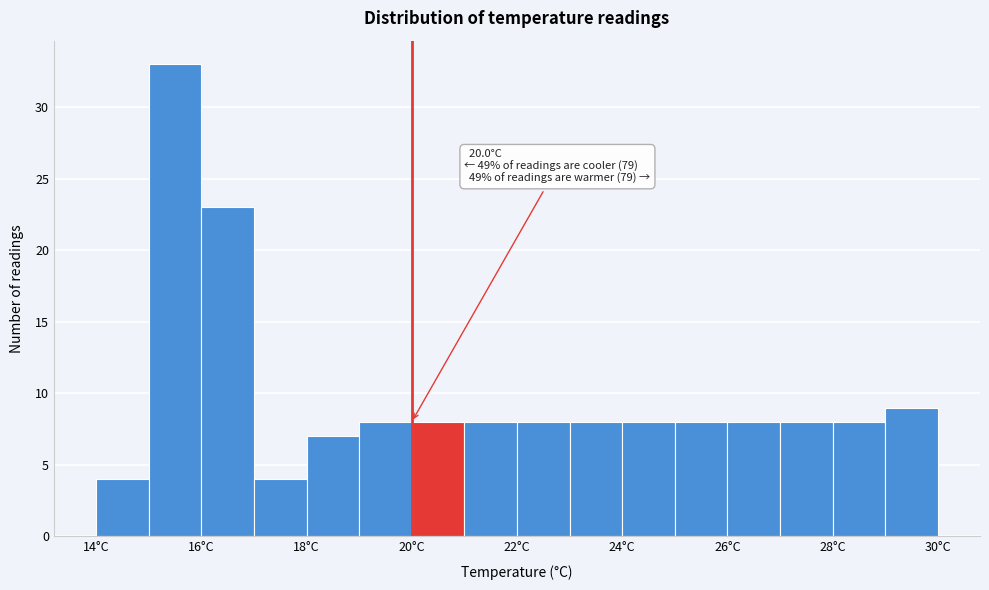

Over which range of the x-axis is the bar tallest?

15 to 16